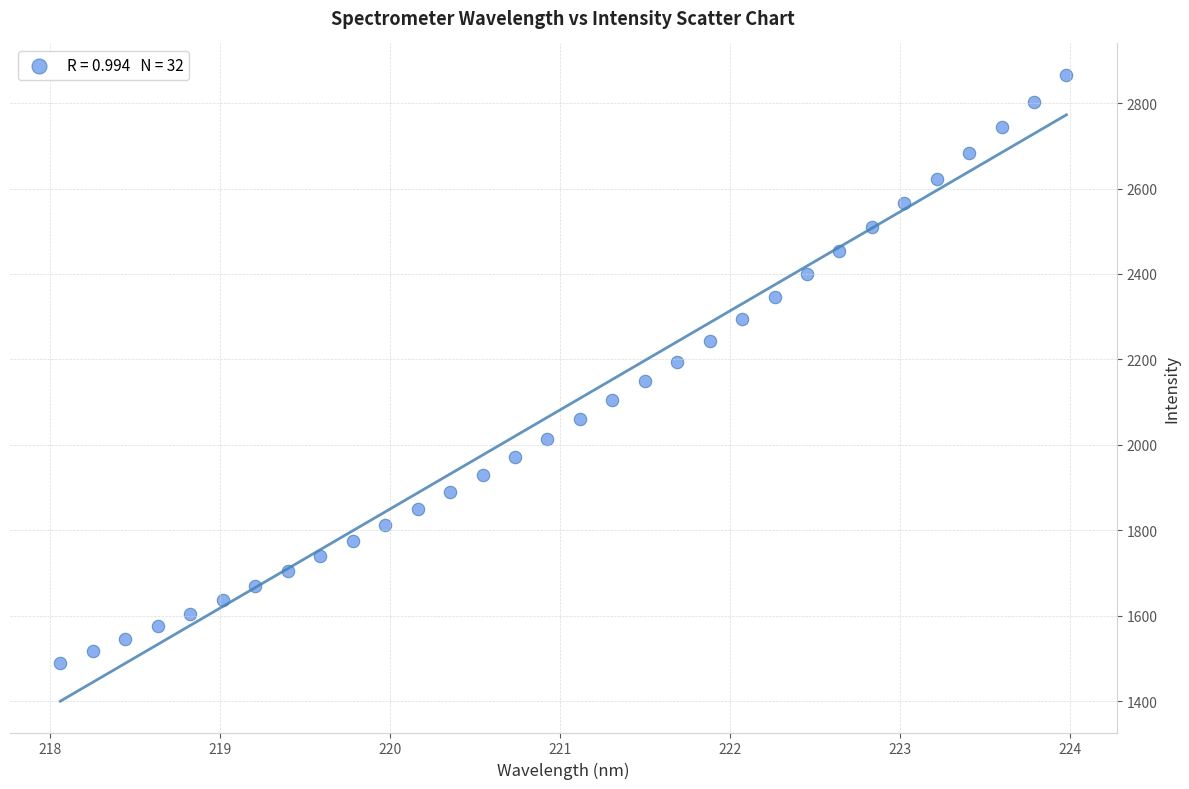

What is the range of X values (max minus min)?

5.9